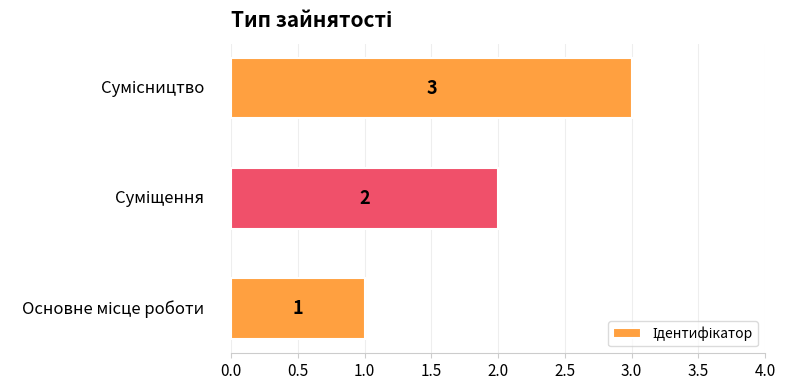

How many values are between 1 and 3?

3